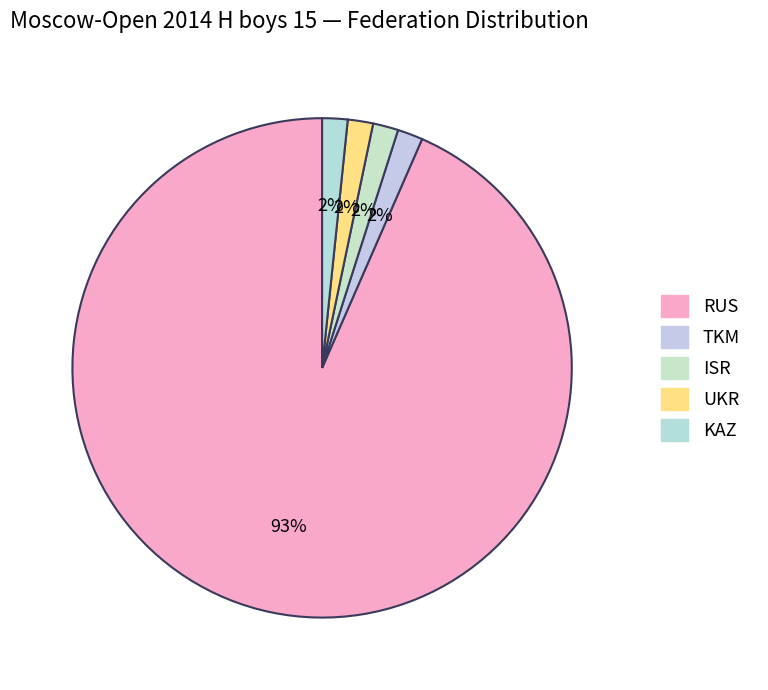

Which category has the smallest portion of the pie?

TKM